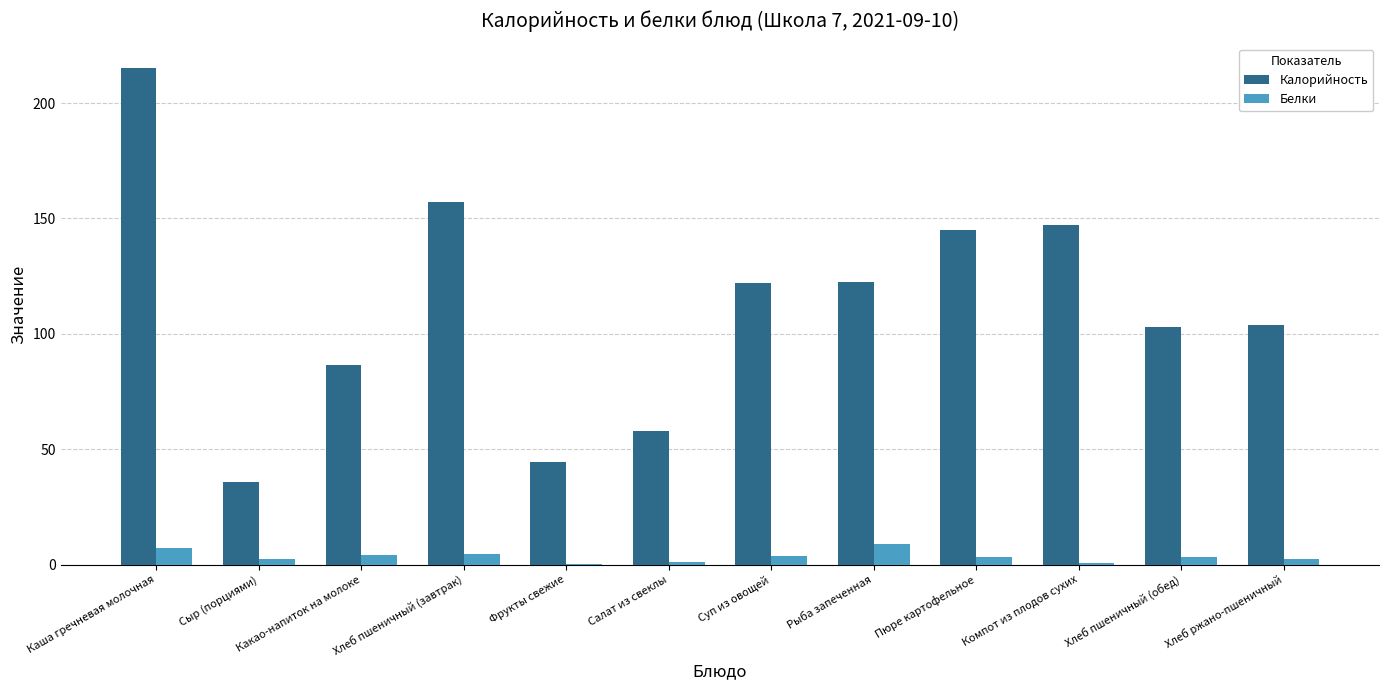

What is the sum of all Белки values?

41.5